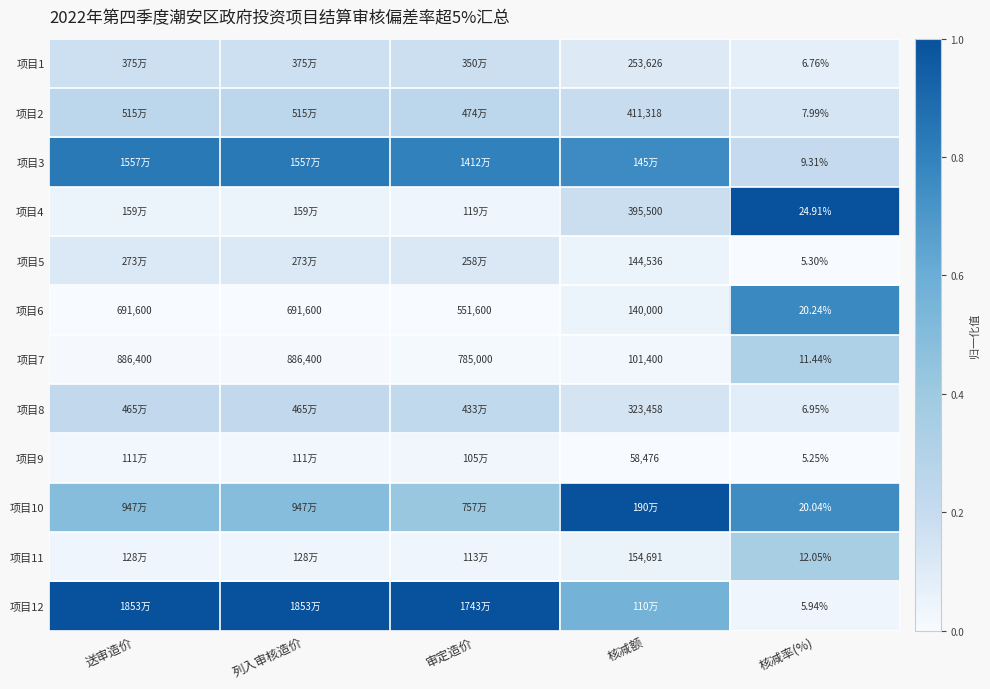

At which label does 项目7 first exceed 785000?

送审造价